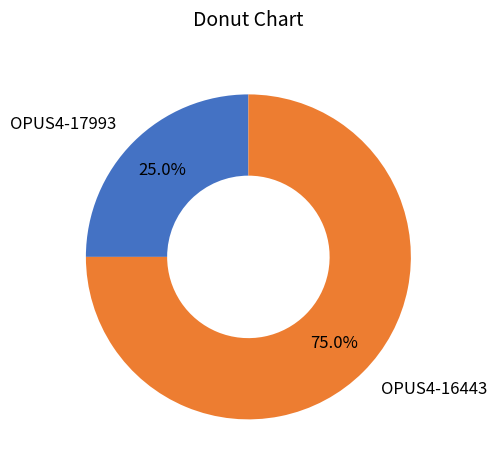

Rank the categories by value from lowest to highest.

OPUS4-17993, OPUS4-16443